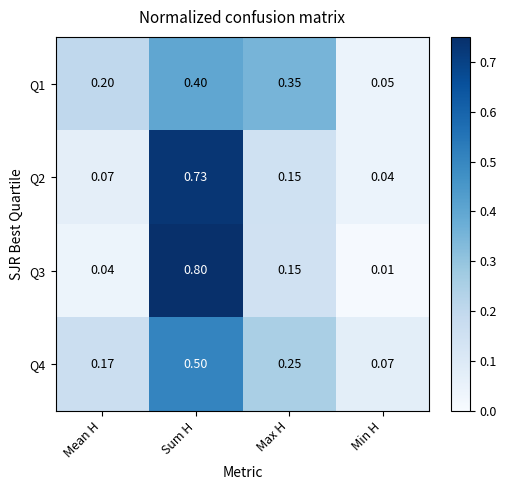

Count the number of data series in this chart.

4